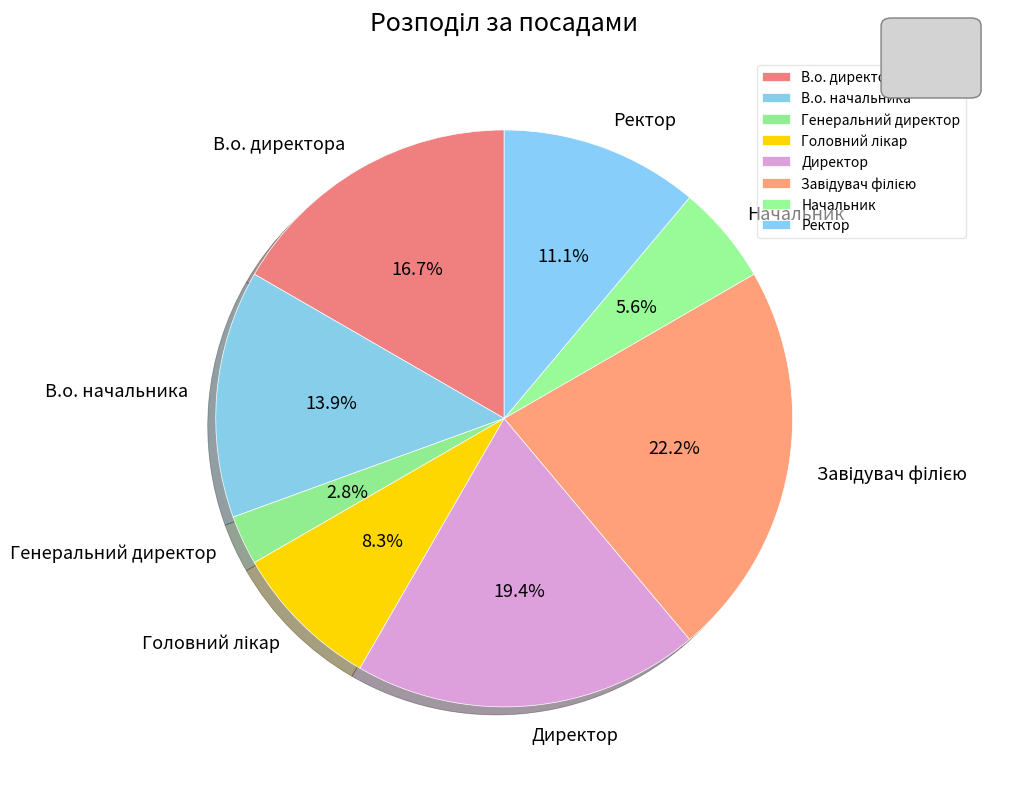

What is the smallest slice in the pie chart?

Генеральний директор